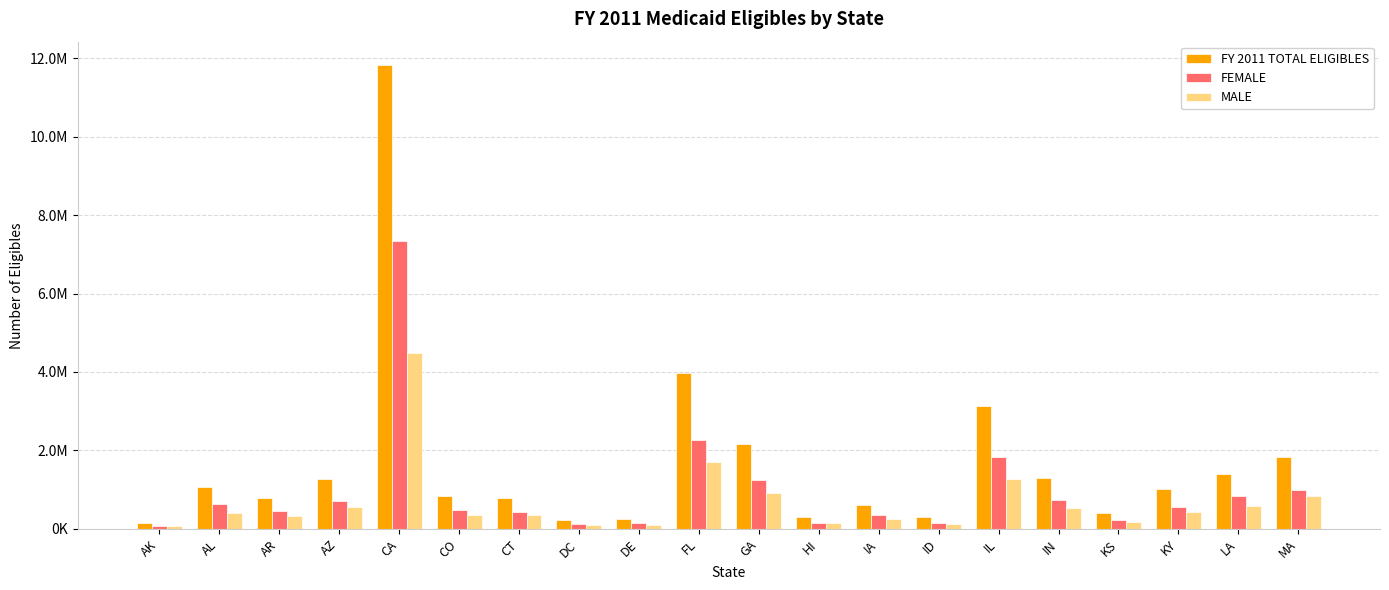

At which category is the sum across all series the highest?

CA